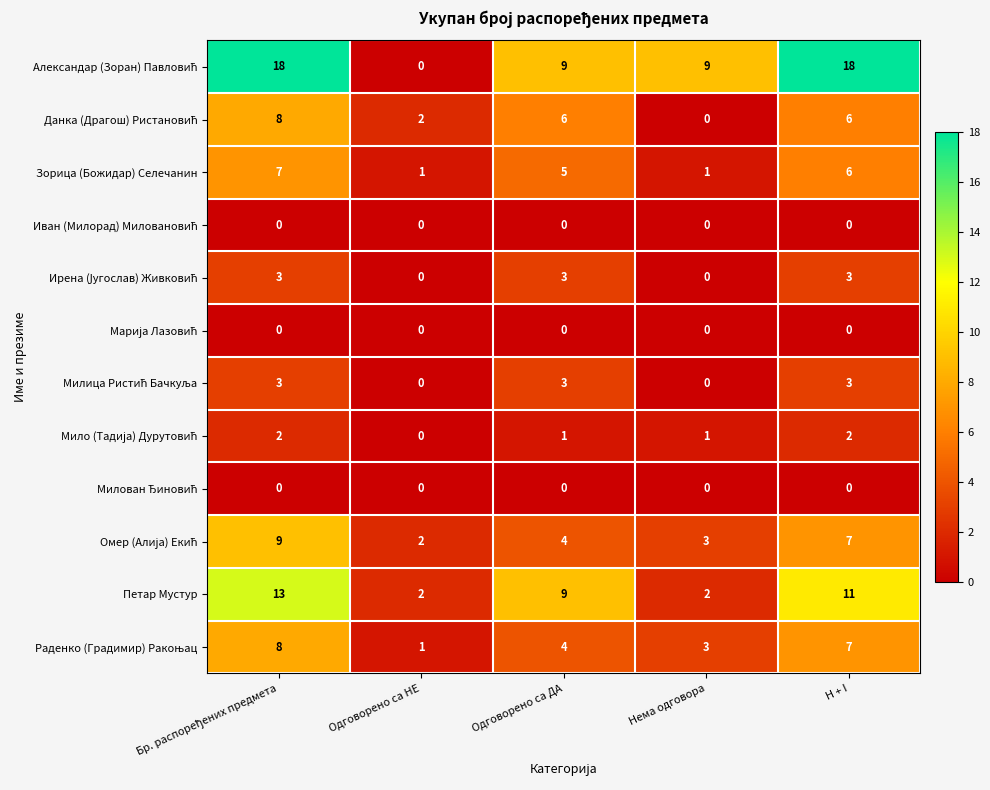

What is the greatest value displayed?

18